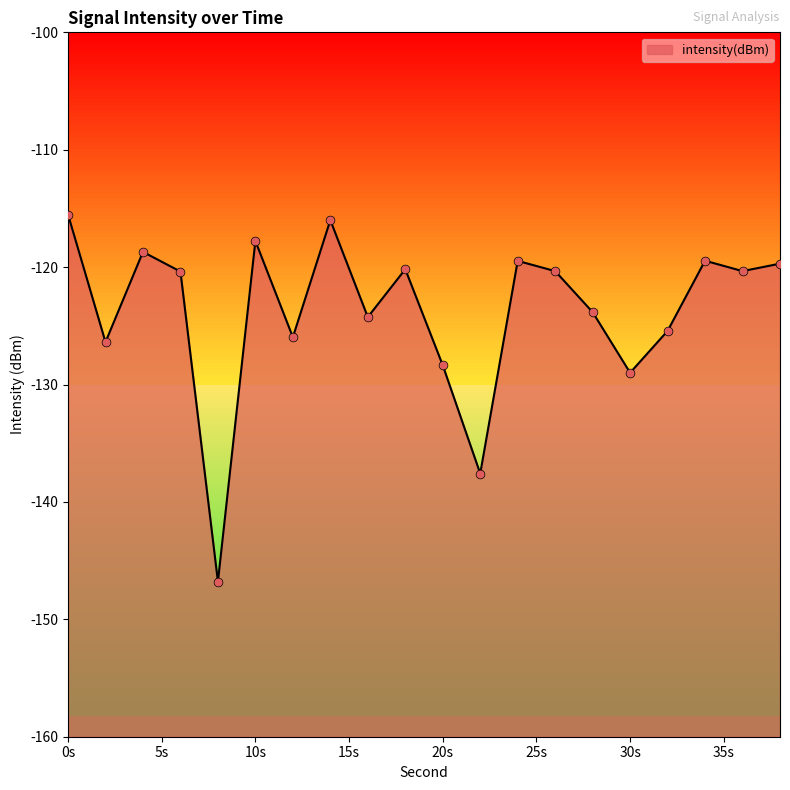

Between 32 and 12, which is larger?

32